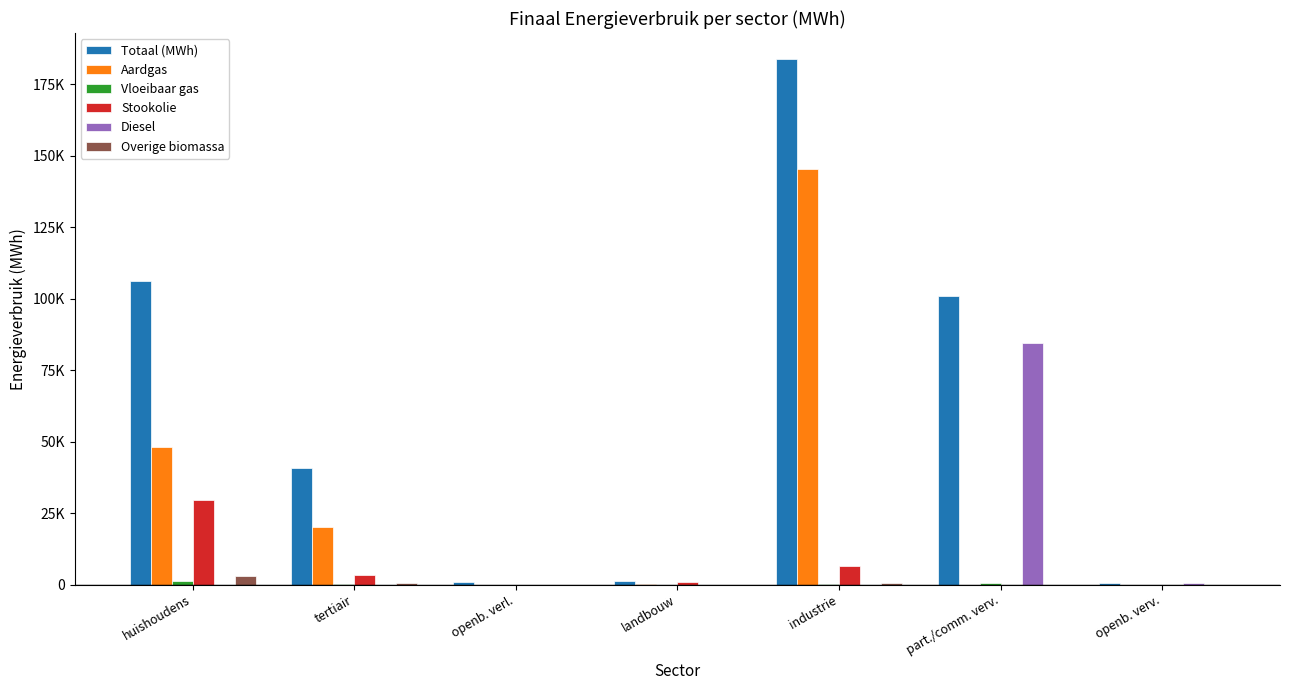

At which label does Stookolie reach its minimum?

openb. verl.